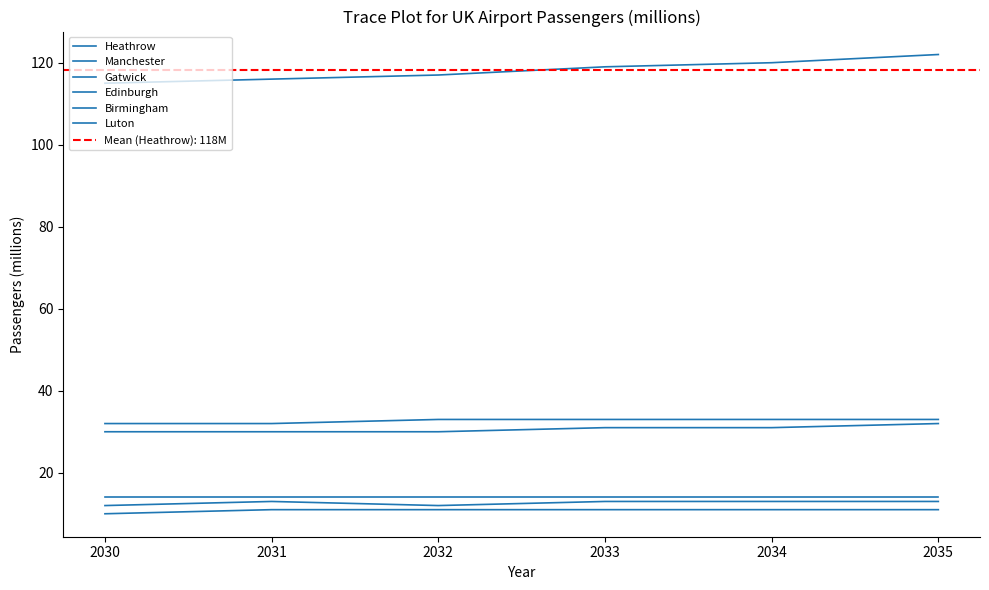

At how many categories does at least one series exceed 26?

6